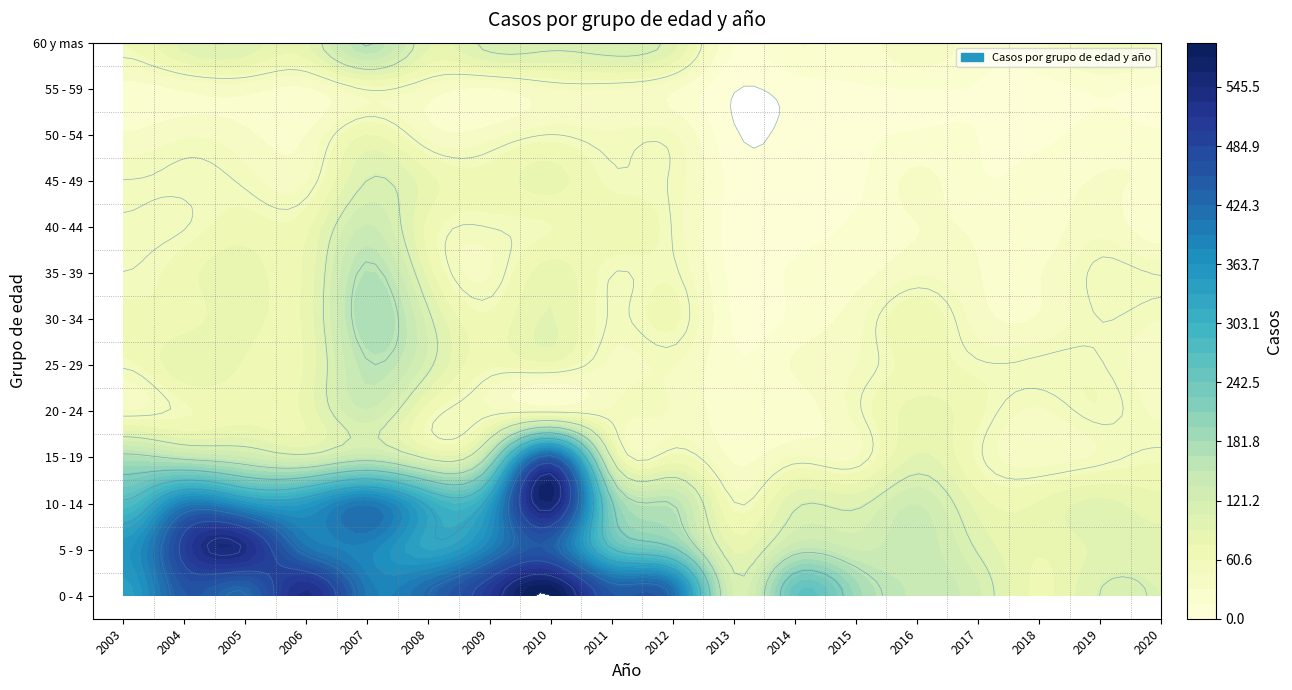

What is the maximum value shown in the chart?

591